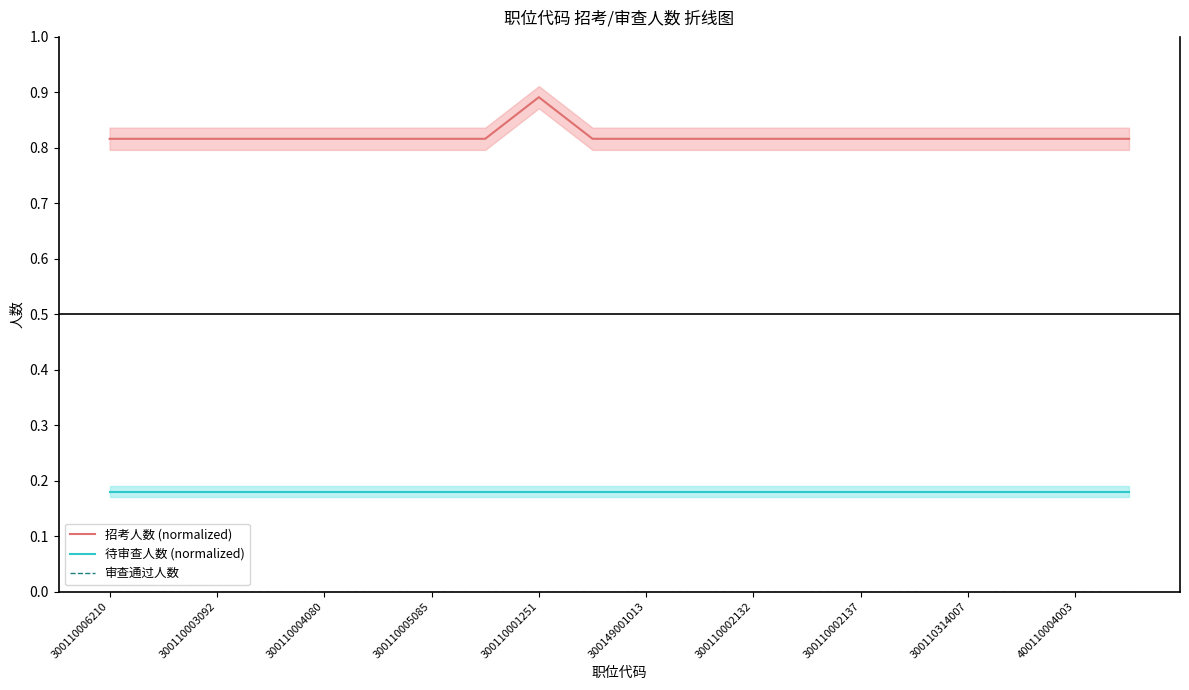

How many lines are shown in the chart?

3